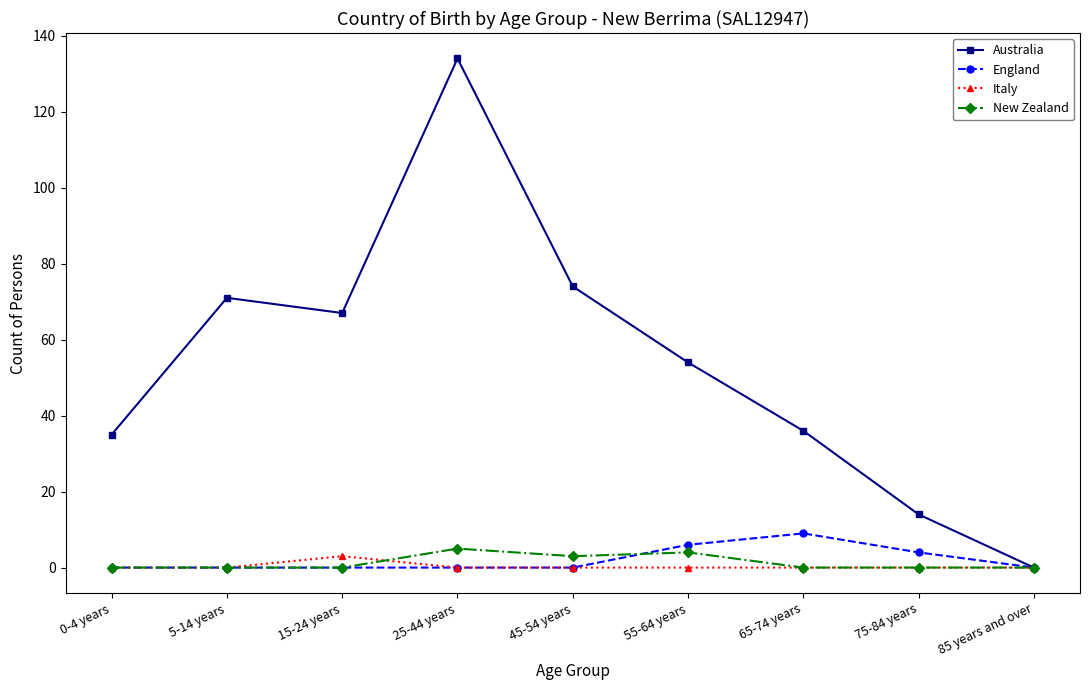

What is the label of the 1st point from the left?

0-4 years